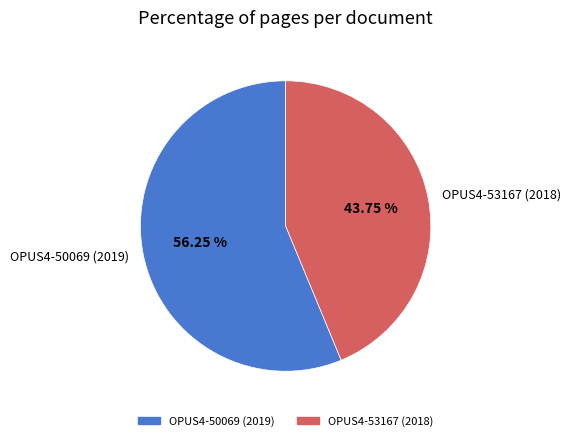

How many slices are in this pie chart?

2